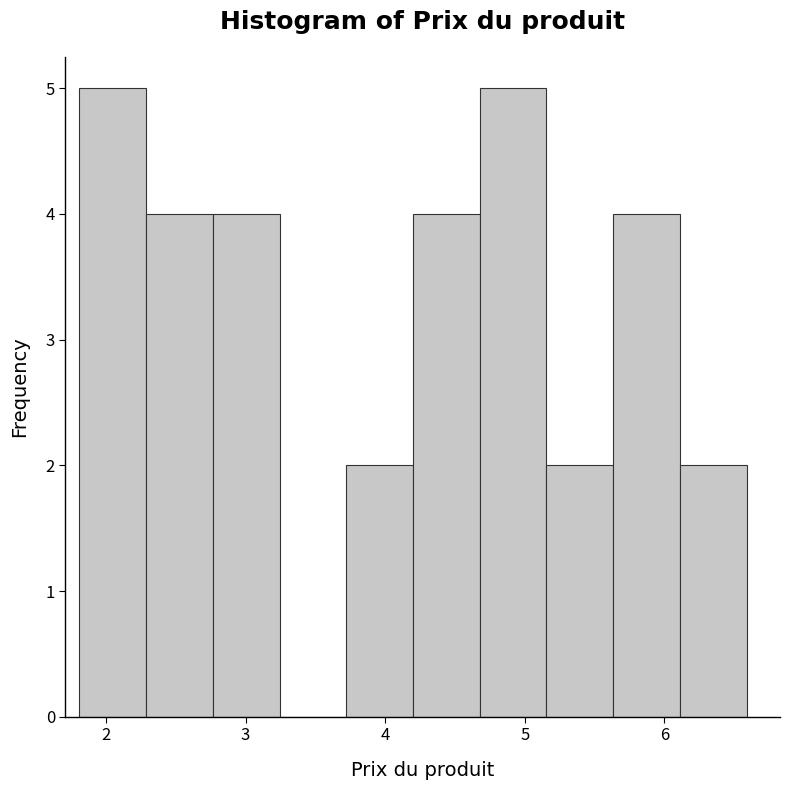

Reading left to right, transcribe this chart: for each bar, give the range it covers on the x-axis and its height. Neither the bar edges nor the heights are printed on the chart, so give them approximately, as read against the axes.

1.8 to 2.3: 5
2.3 to 2.8: 4
2.8 to 3.2: 4
3.2 to 3.7: 0
3.7 to 4.2: 2
4.2 to 4.7: 4
4.7 to 5.2: 5
5.2 to 5.6: 2
5.6 to 6.1: 4
6.1 to 6.6: 2